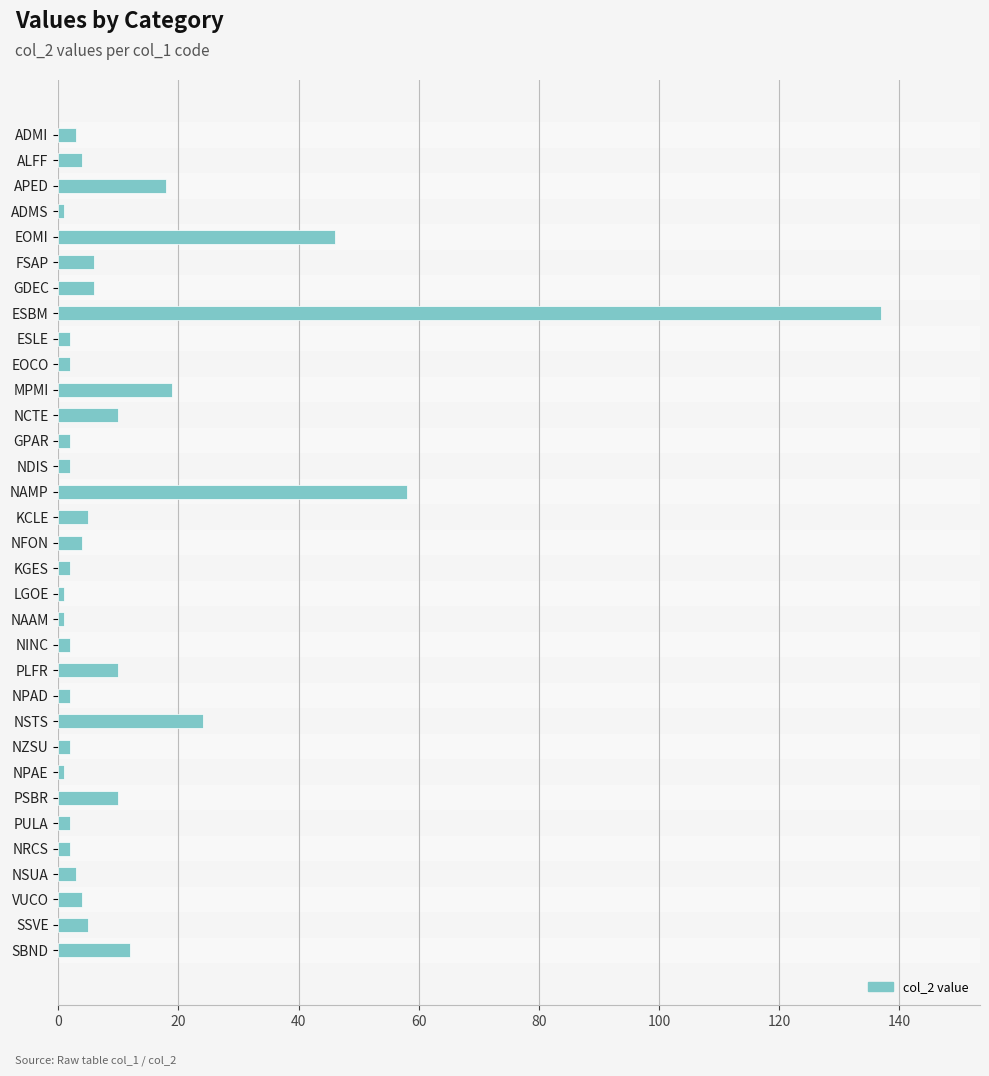

What is the maximum value shown in the chart?

137